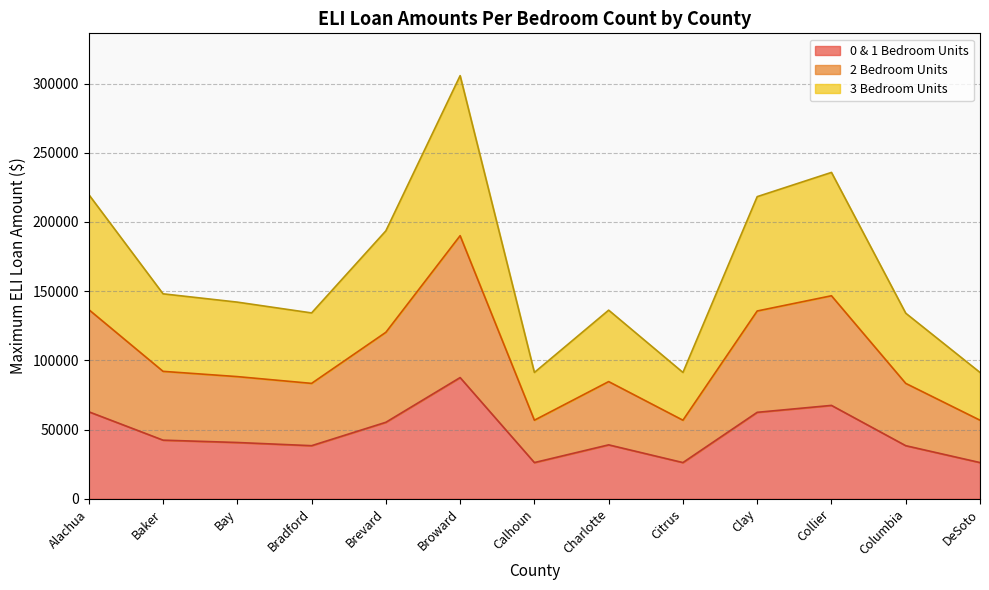

Is it true that 2 Bedroom Units equals 29416 at Bay?

False